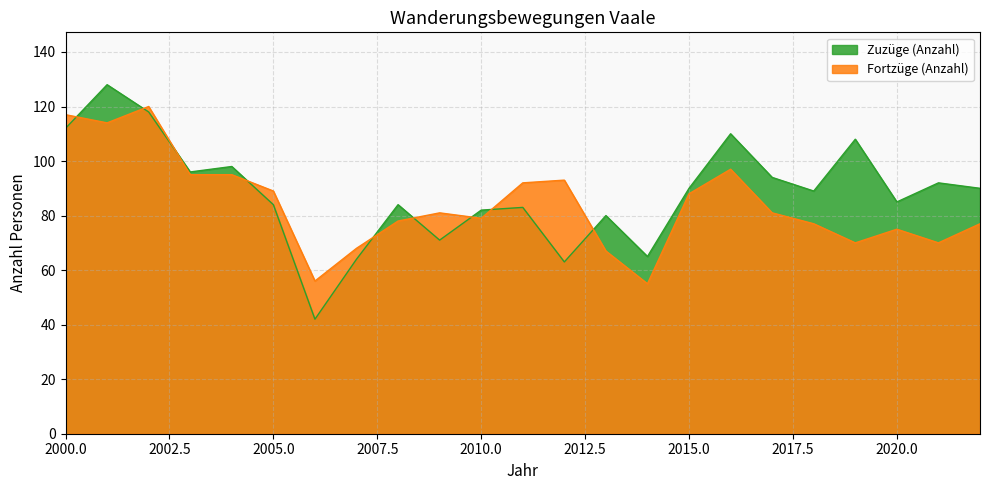

Reading left to right, list all the values displayed in this chart.

Zuzüge (Anzahl): 112	128	118	96	98	84	42	64	84	71	82	83	63	80	65	90	110	94	89	108	85	92	90
Fortzüge (Anzahl): 117	114	120	95	95	89	56	68	78	81	79	92	93	67	55	88	97	81	77	70	75	70	77